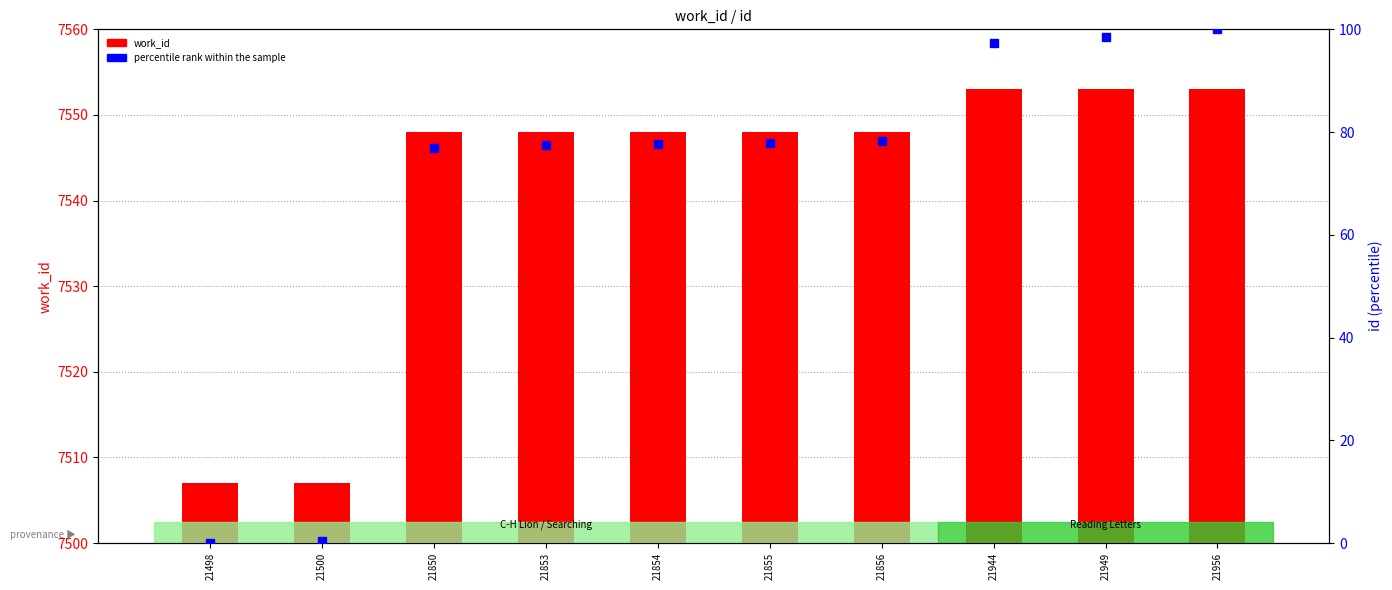

What are all the series names shown in the legend?

work_id, percentile rank within the sample